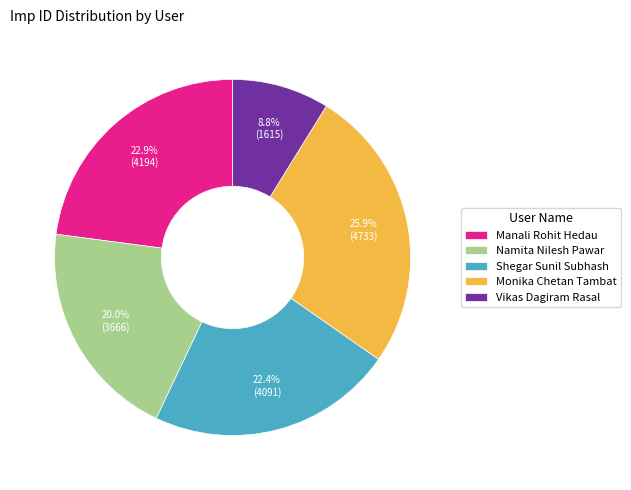

What percentage is the Namita Nilesh Pawar slice, to the nearest percent?

20%